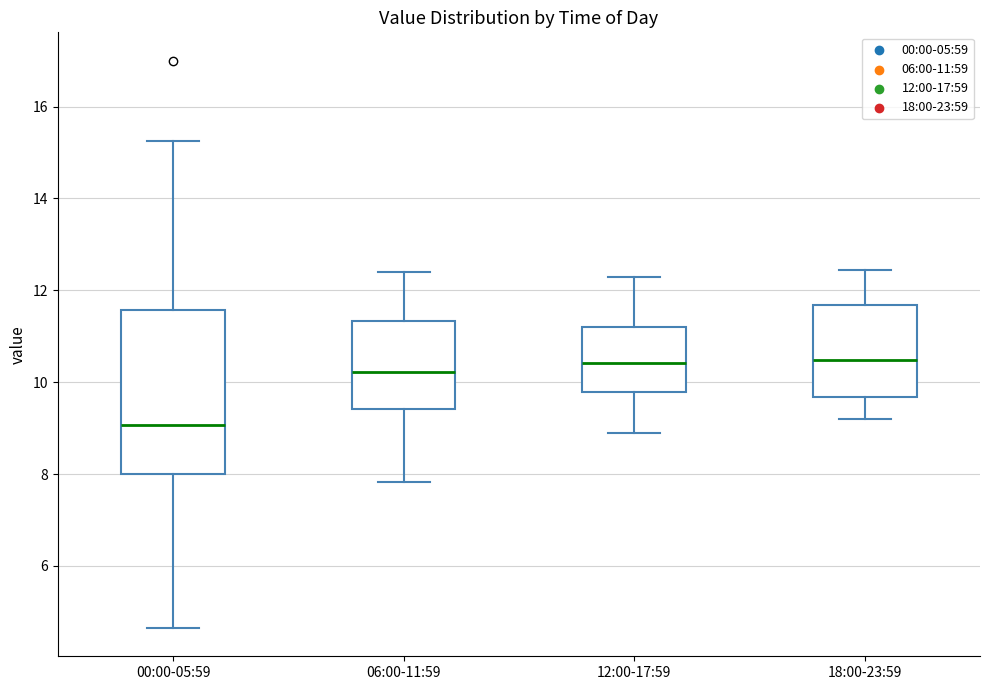

Where does the lower whisker of the box for 18:00-23:59 end on the y-axis? The values are not printed on the chart, so give them approximately, as read against the axis.

9.2